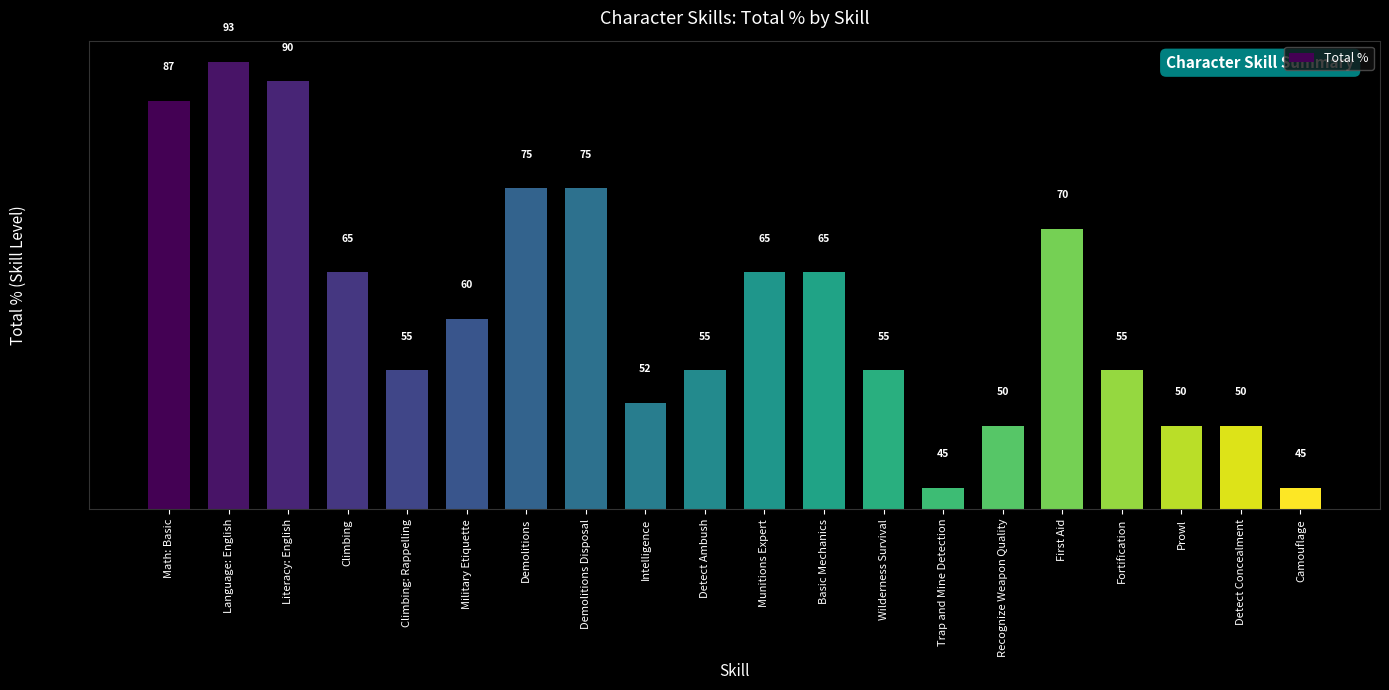

Rank the categories by value from lowest to highest.

Trap and Mine Detection, Camouflage, Recognize Weapon Quality, Prowl, Detect Concealment, Intelligence, Climbing: Rappelling, Detect Ambush, Wilderness Survival, Fortification, Military Etiquette, Climbing, Munitions Expert, Basic Mechanics, First Aid, Demolitions, Demolitions Disposal, Math: Basic, Literacy: English, Language: English